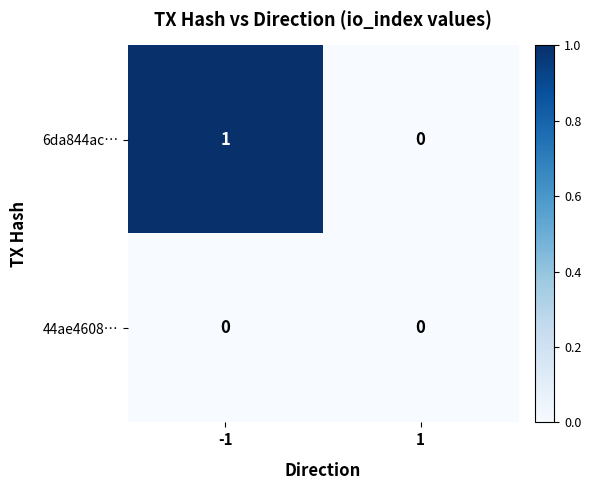

Rank the series at -1 from lowest to highest value.

44ae4608…, 6da844ac…